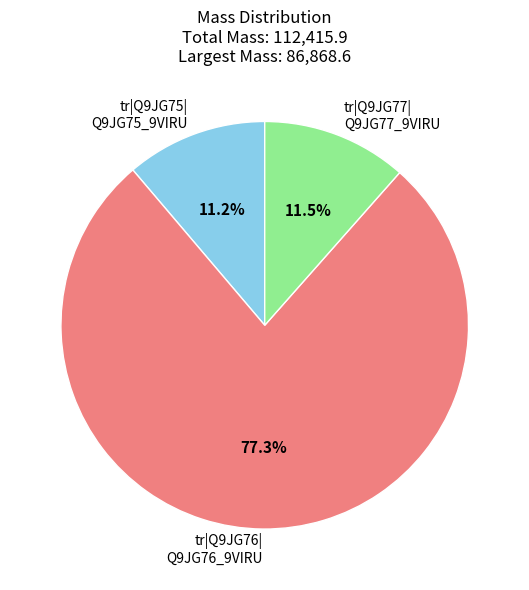

How much of the chart is everything except tr|Q9JG77| Q9JG77_9VIRU?

88.5%